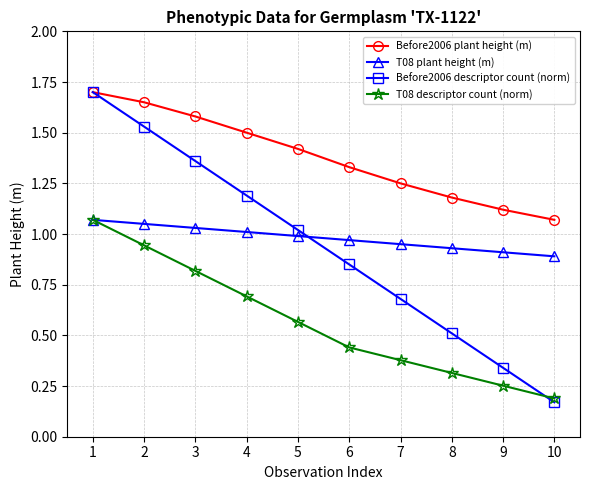

List the labels in order of Before2006 descriptor count (norm) value, largest first.

1, 2, 3, 4, 5, 6, 7, 8, 9, 10